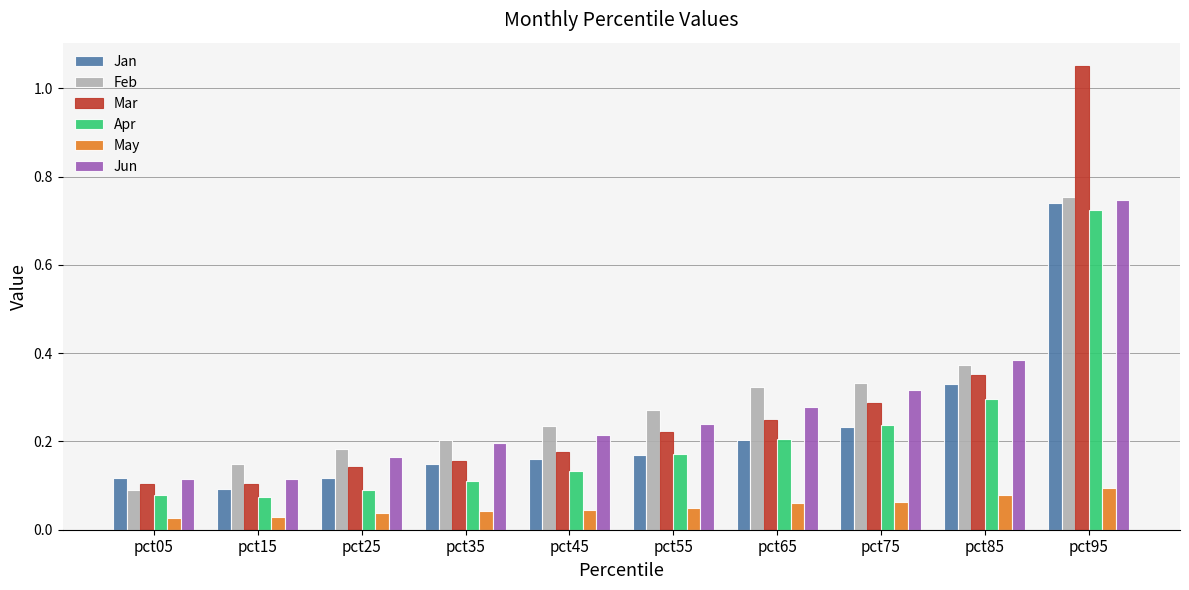

How many bars are there in each group?

6